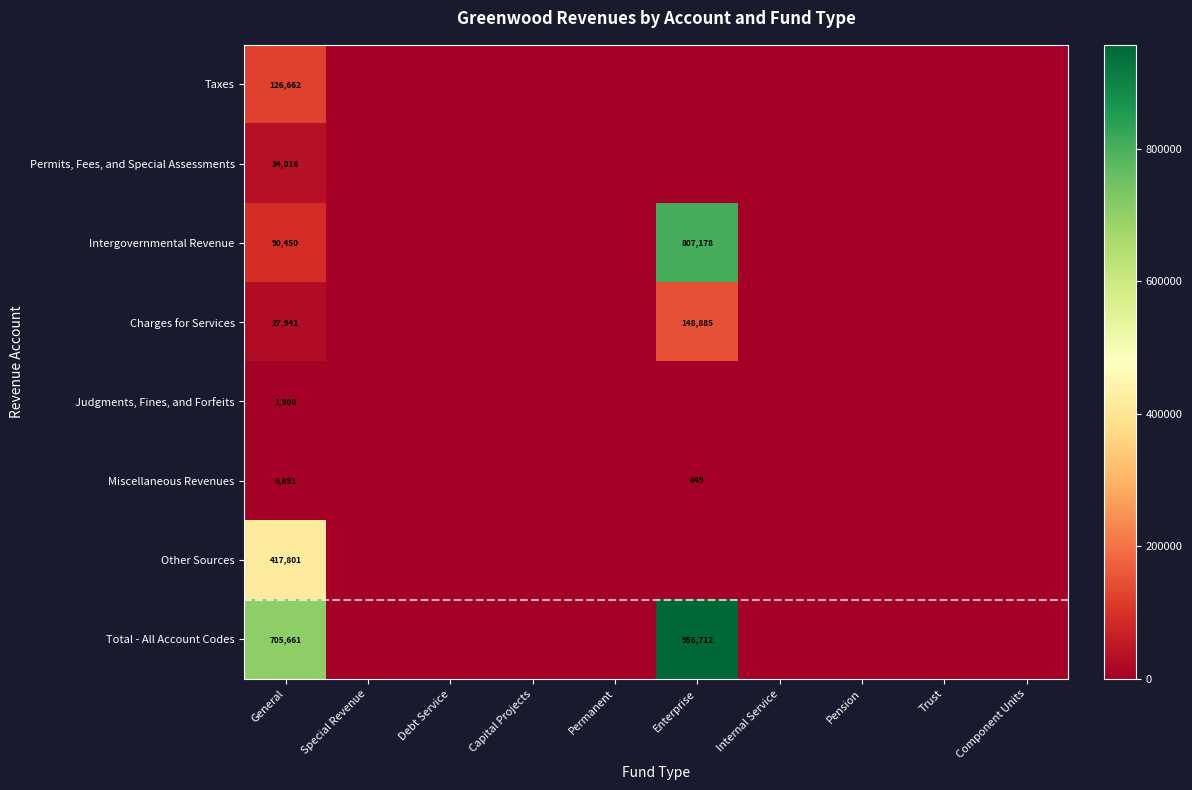

What is the greatest value displayed?

956712